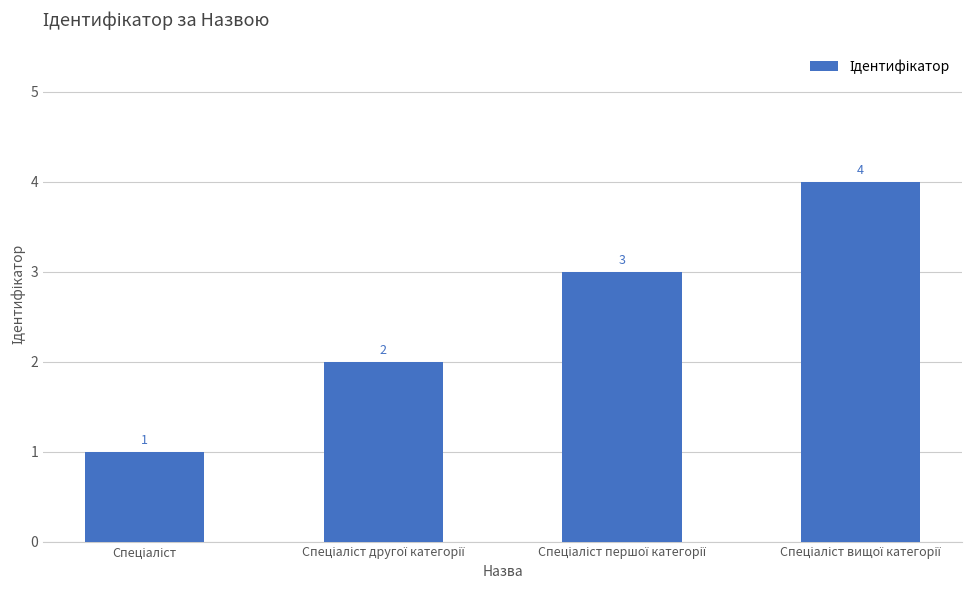

Reading right to left, list all the values displayed in this chart.

4	3	2	1